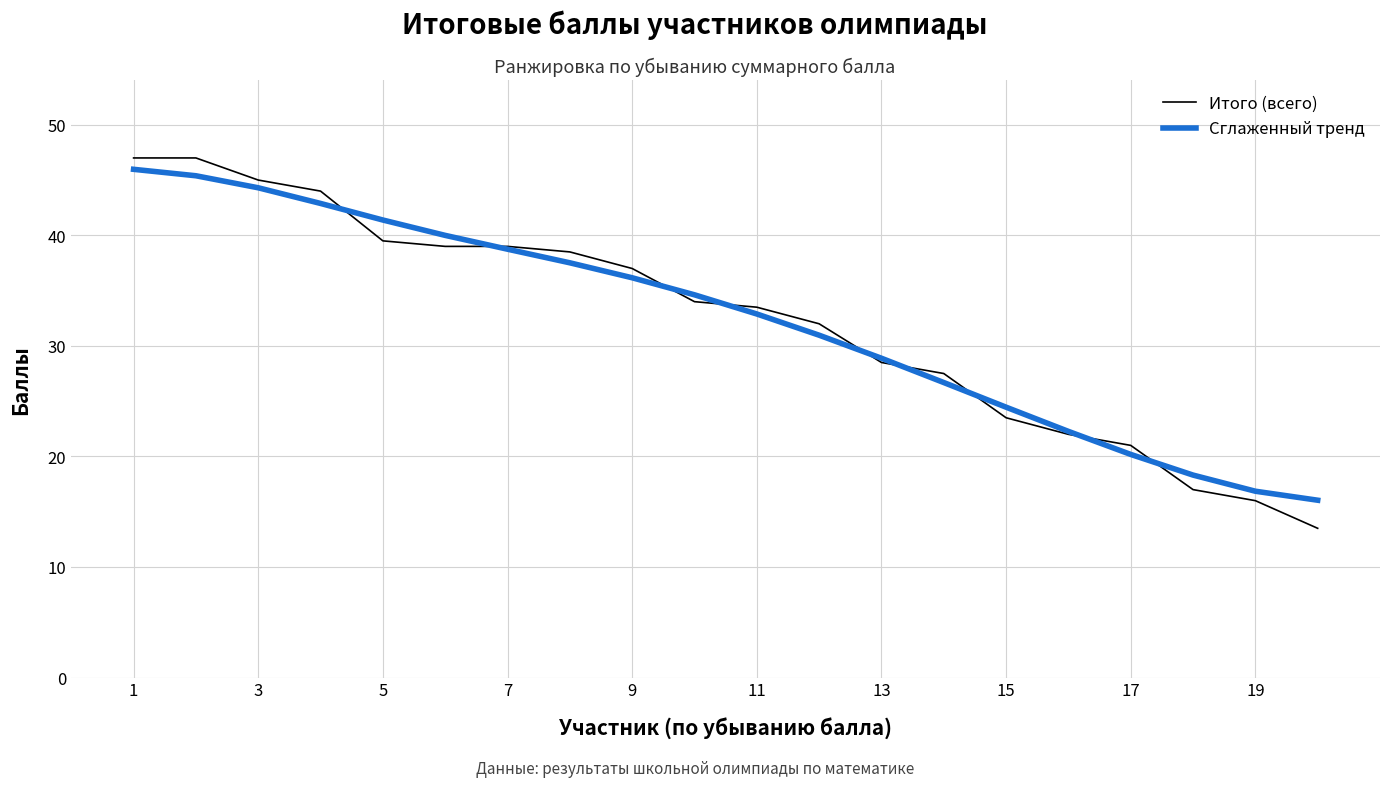

Which series has the largest range (max minus min)?

Итого (всего)